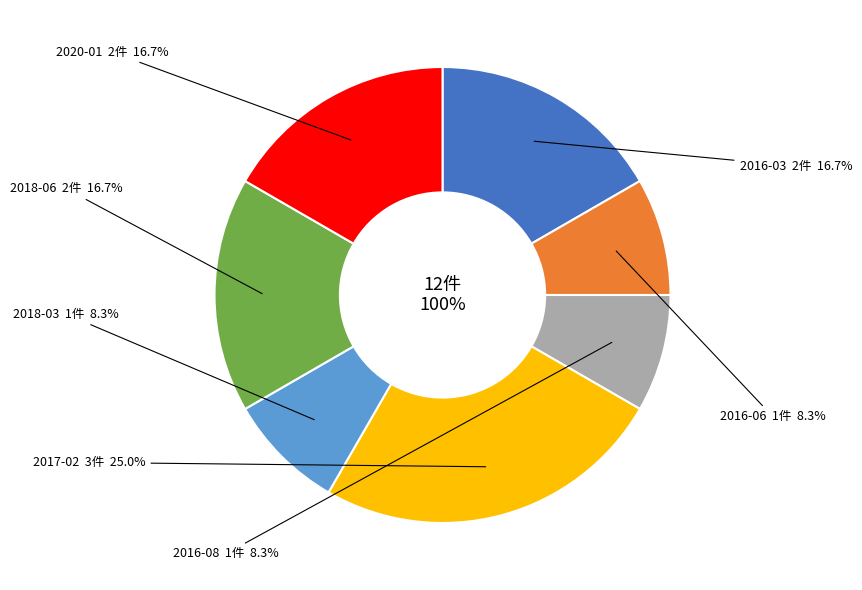

Which has a higher value, 2016-03 or 2016-08?

2016-03